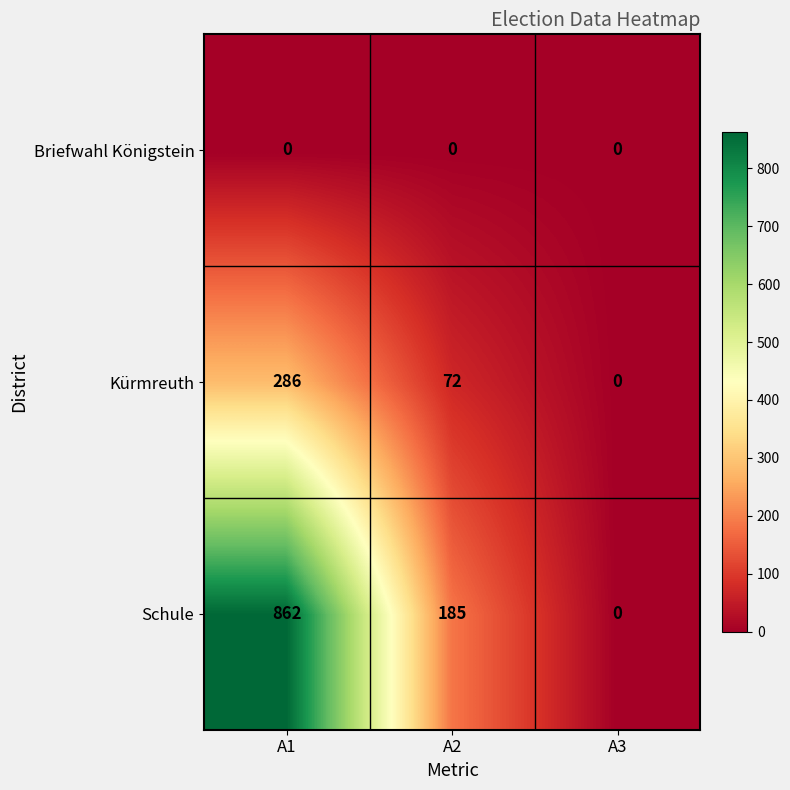

What is the average value of the Schule series?

349